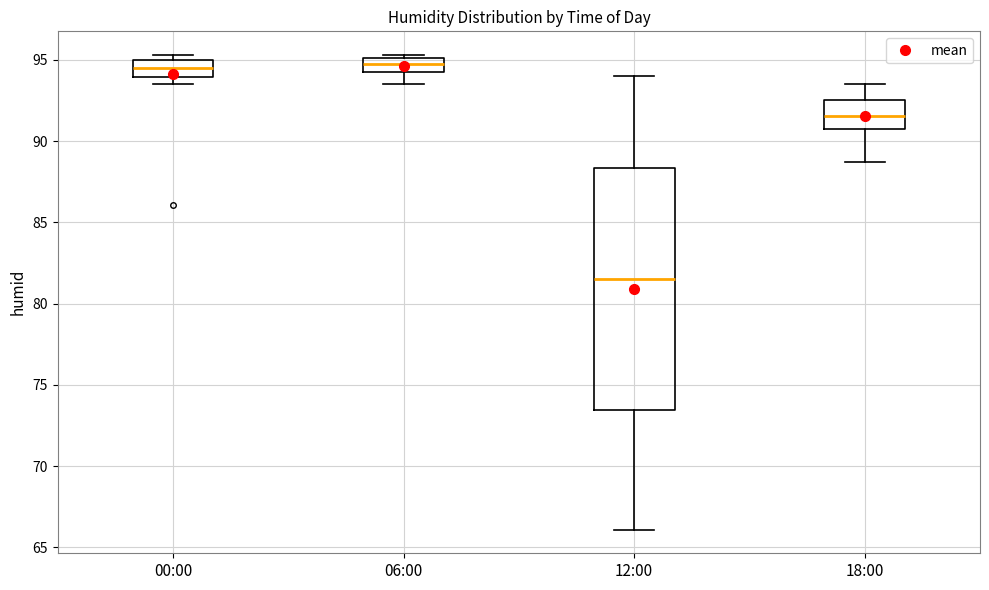

Which box's median line is the lowest?

12:00